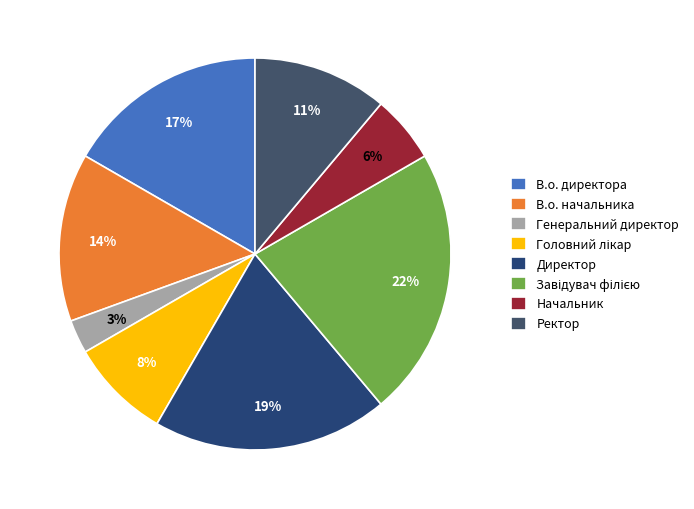

Does В.о. начальника represent more than half of the total?

No